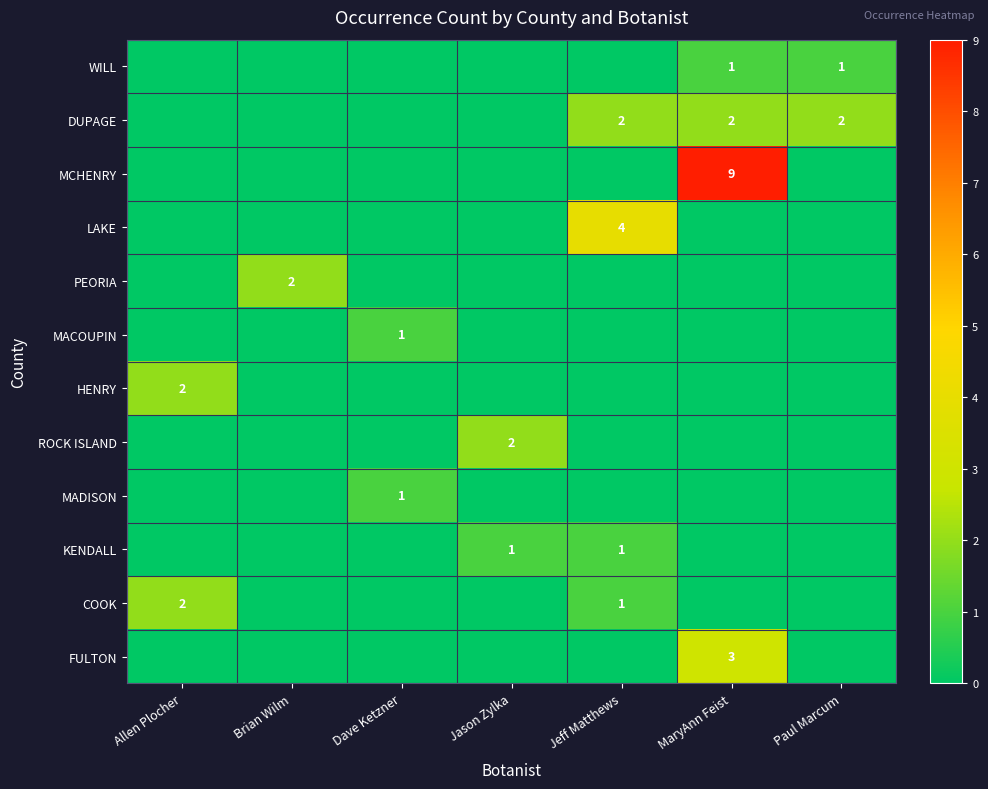

The value of DUPAGE at Paul Marcum is 2. True or false?

True